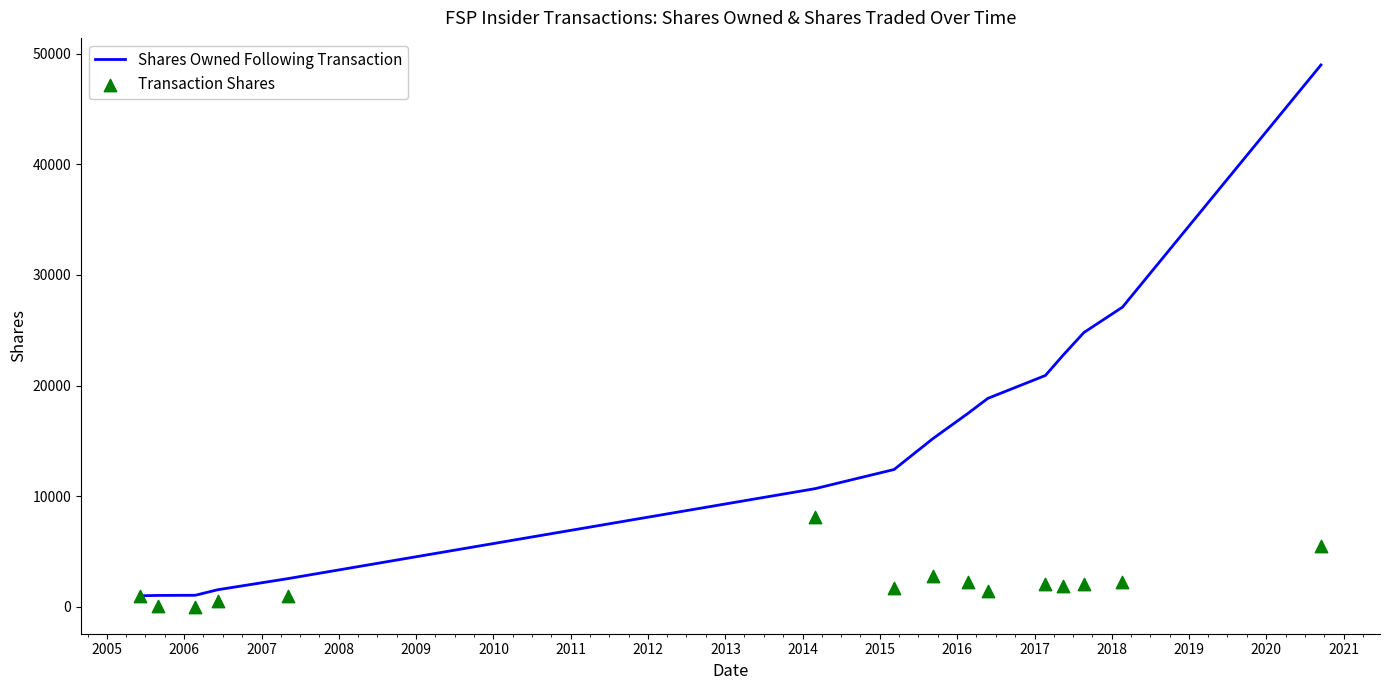

What is the maximum value for Shares Owned Following Transaction?

48983